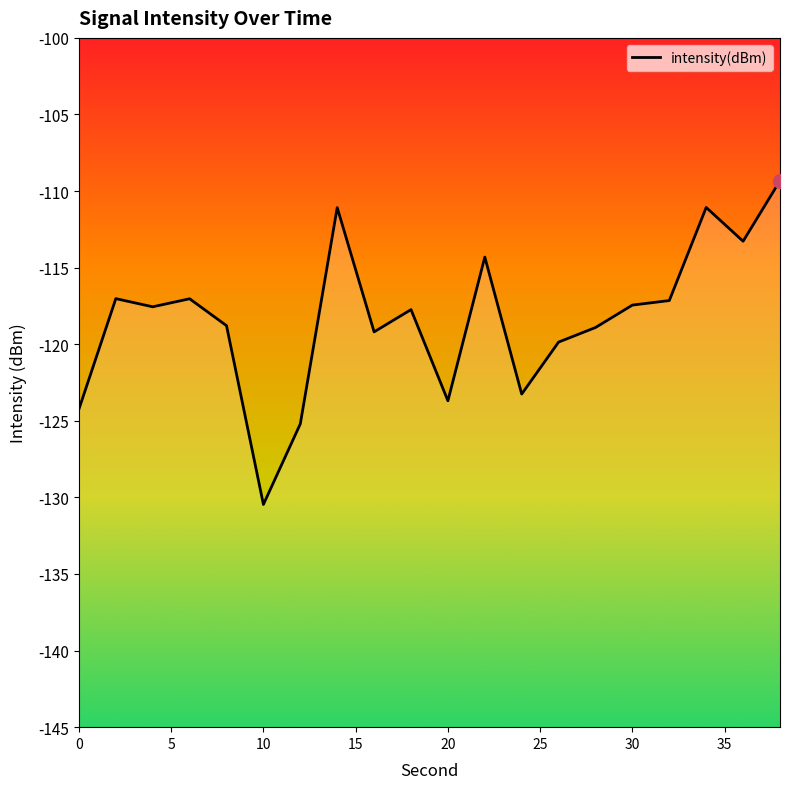

What is the value of the 8th point from the left?

-111.1